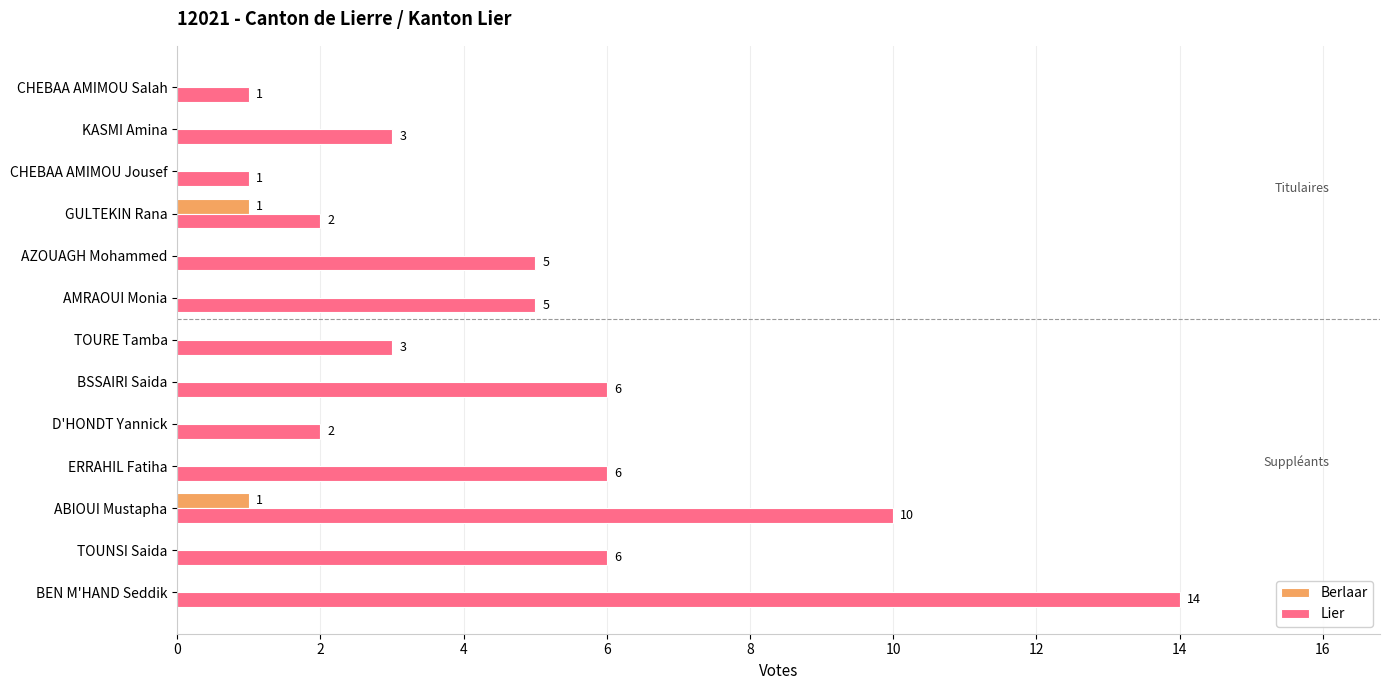

The value of Lier at ERRAHIL Fatiha is 6. True or false?

True